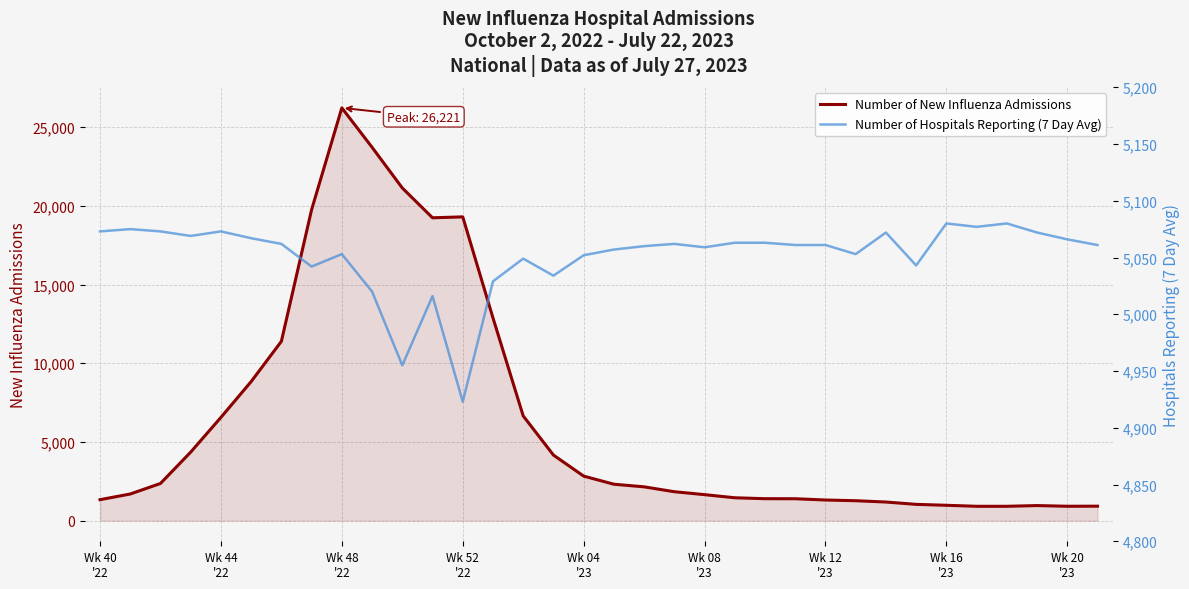

Does the chart have visible grid lines?

Yes